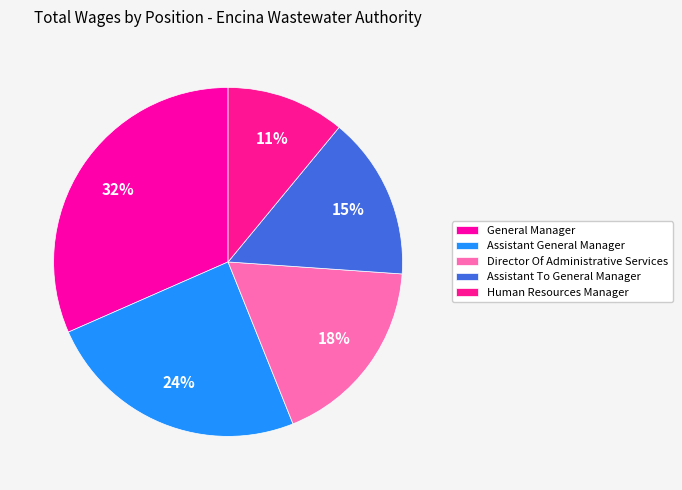

To the nearest percent, what is the average slice percentage?

20%